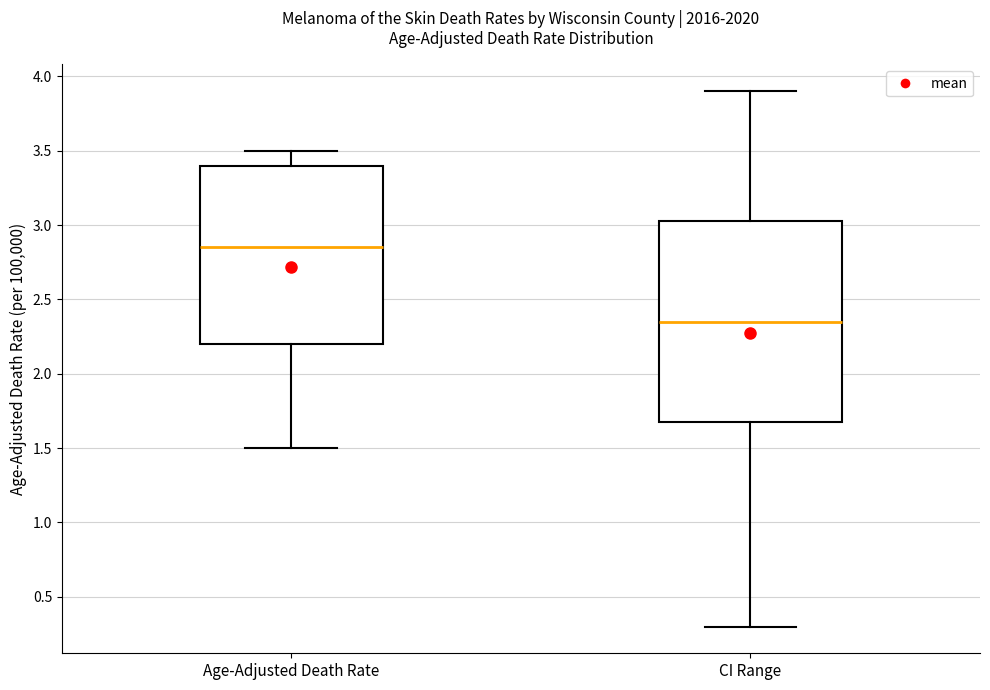

Reading left to right, transcribe this box plot: for each box, give where its median line is, the range the box spans, and where its two whiskers end, as read against the y-axis. The values are not printed on the chart, so give them approximately, as read against the axis.

Age-Adjusted Death Rate: median 2.85, box 2.20 to 3.40, whiskers 1.50 to 3.50
CI Range: median 2.35, box 1.70 to 3.05, whiskers 0.30 to 3.90